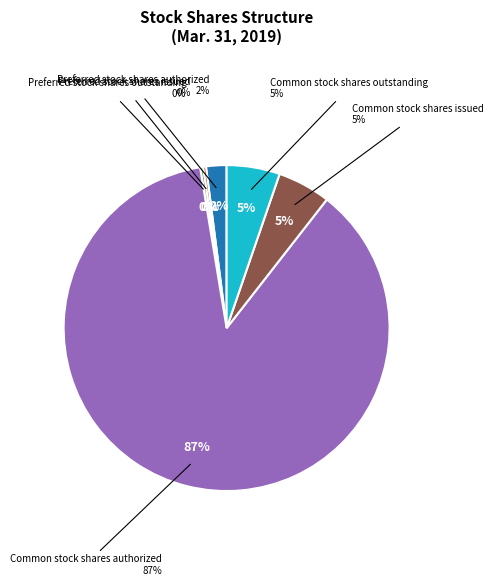

Is there any slice that represents more than half of the pie?

Yes